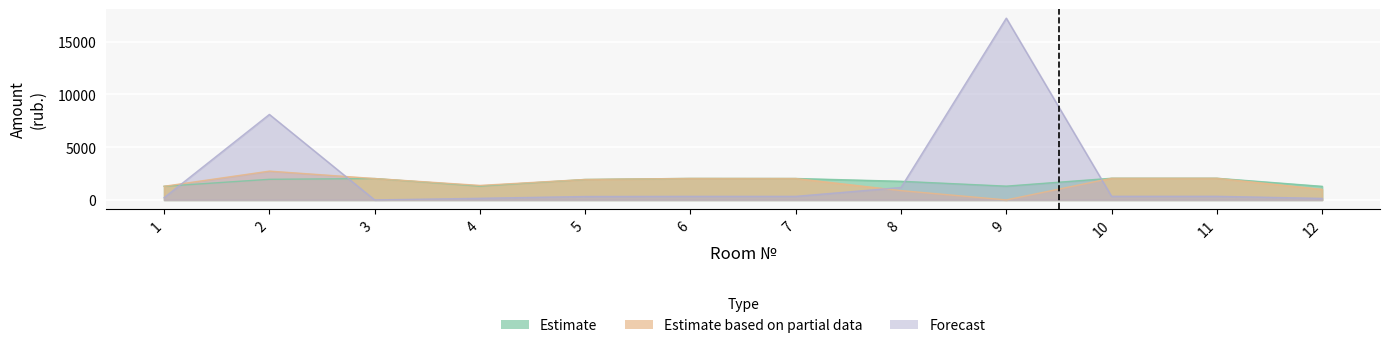

Which category has the highest value across all series?

9